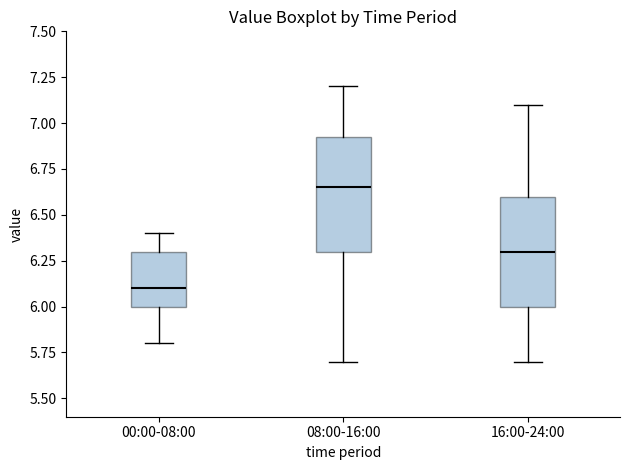

Reading left to right, read every box against the y-axis: the position of its median line, the range the box covers, and the ends of its whiskers. The values are not printed on the chart, so give them approximately, as read against the axis.

00:00-08:00: median 6.10, box 6.00 to 6.30, whiskers 5.80 to 6.40
08:00-16:00: median 6.65, box 6.30 to 6.95, whiskers 5.70 to 7.20
16:00-24:00: median 6.30, box 6.00 to 6.60, whiskers 5.70 to 7.10